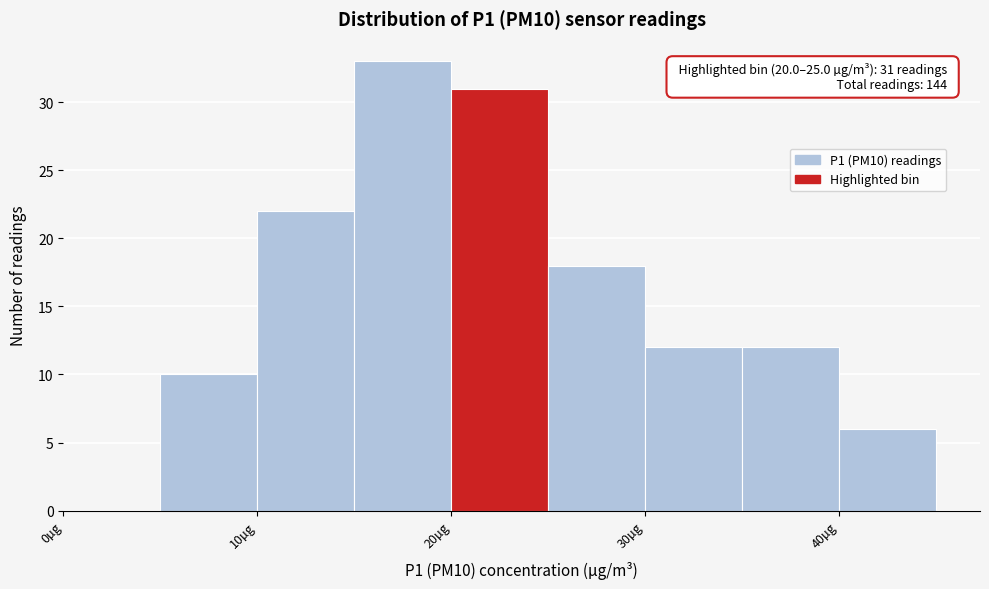

Which range on the x-axis has the tallest bar?

15 to 20